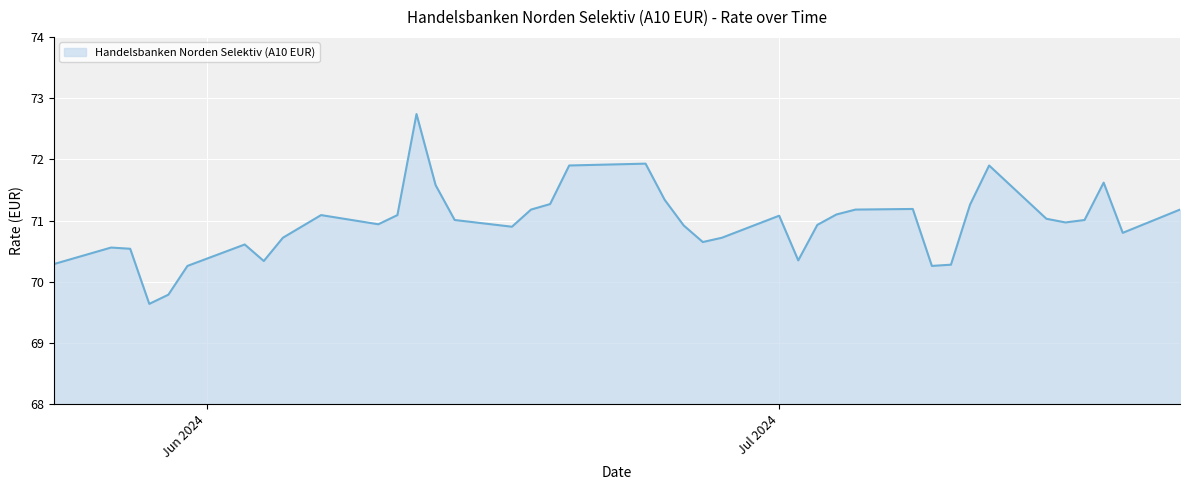

What is the greatest value displayed?

72.7